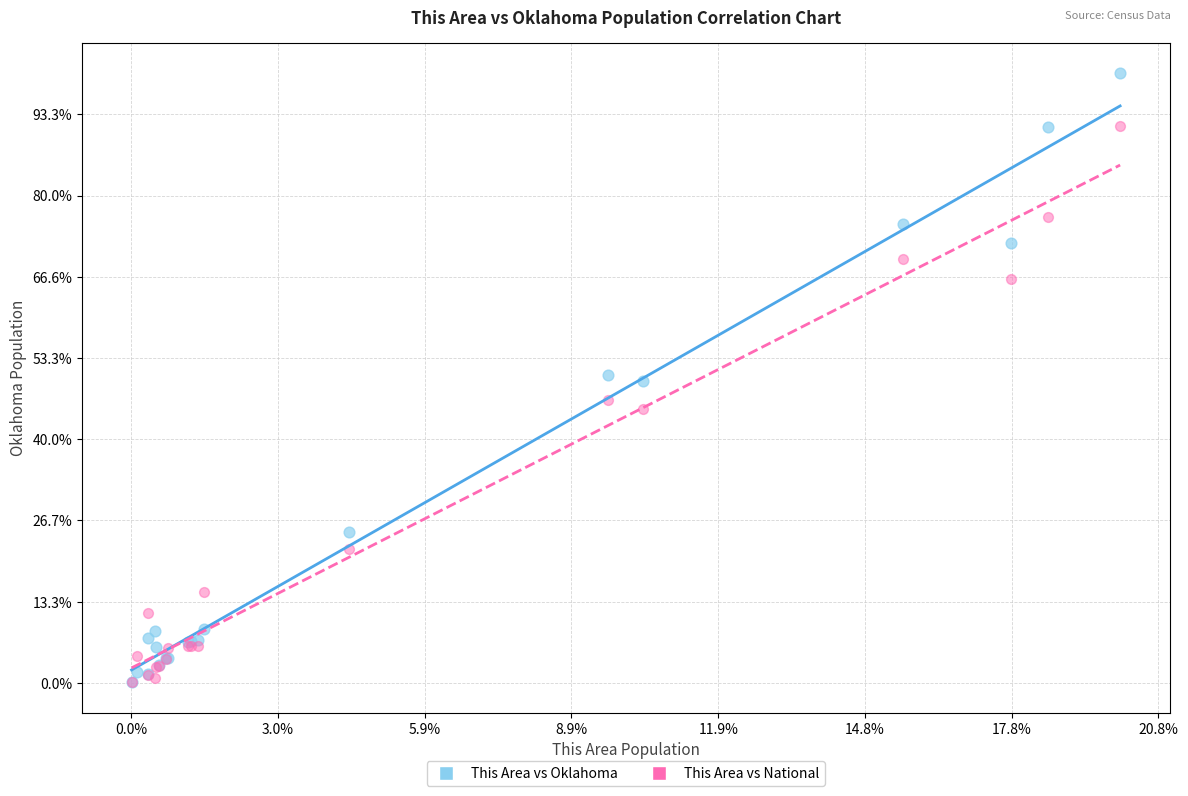

What are all the series names shown in the legend?

This Area vs Oklahoma, This Area vs National